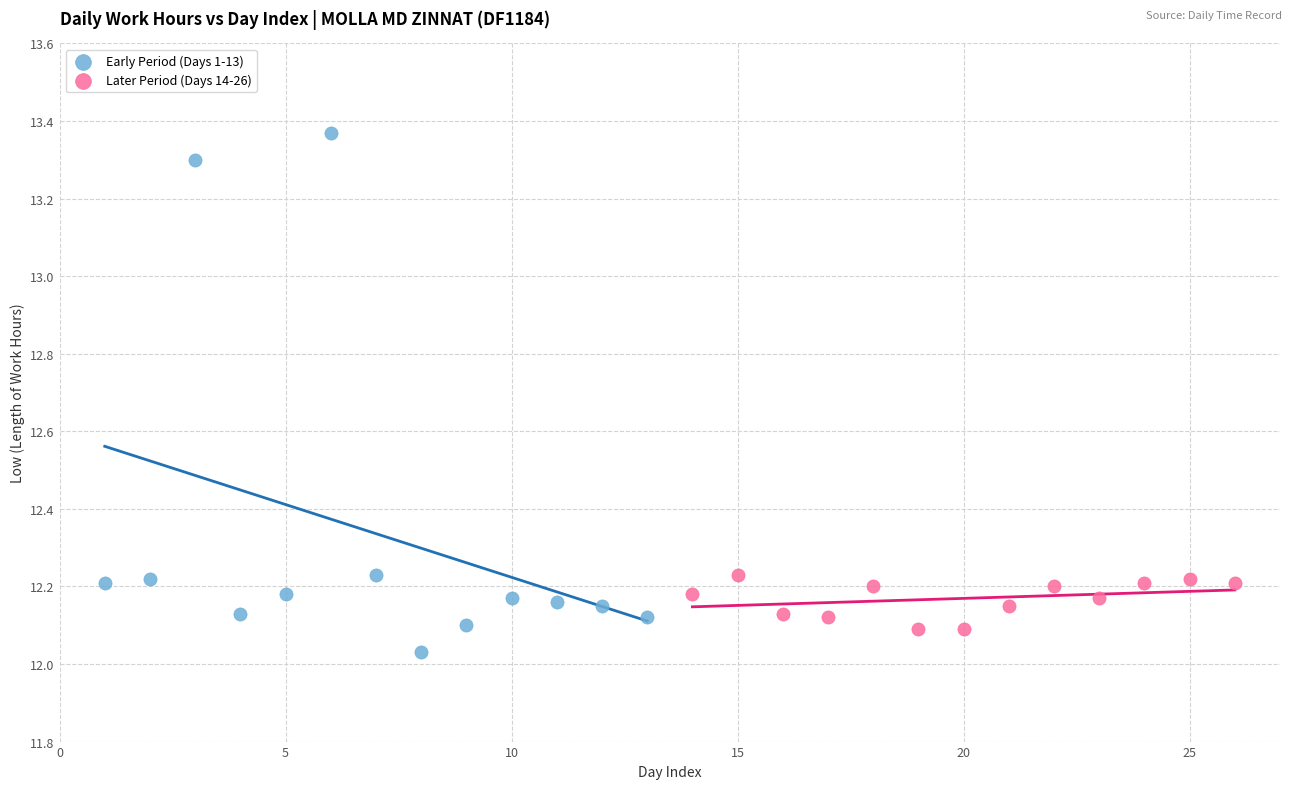

Which series has the largest Y range (max minus min)?

Early Period (Days 1-13)